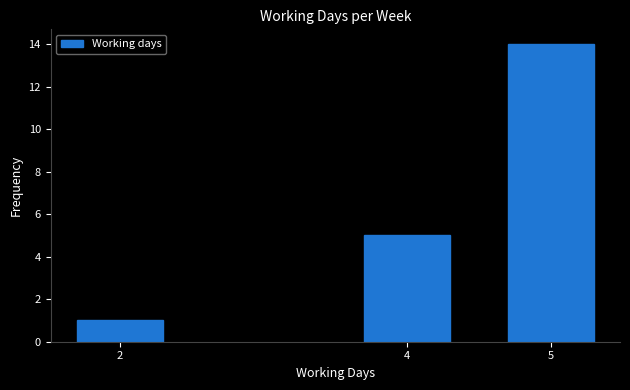

Reading left to right, what are all the values shown in this chart?

1	5	14